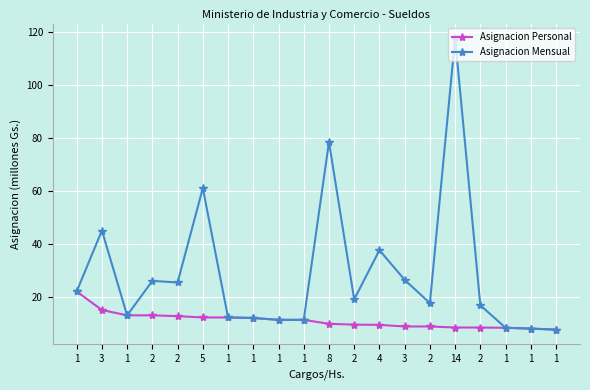

True or false: Asignacion Personal and Asignacion Mensual intersect in this chart.

False